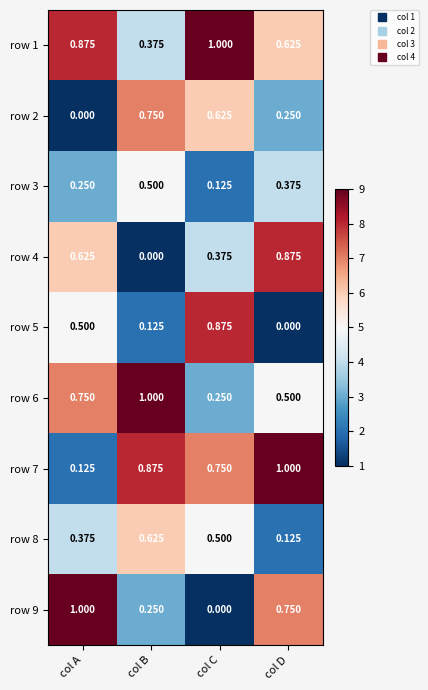

Which category has the lowest value in the row 8 series?

col D